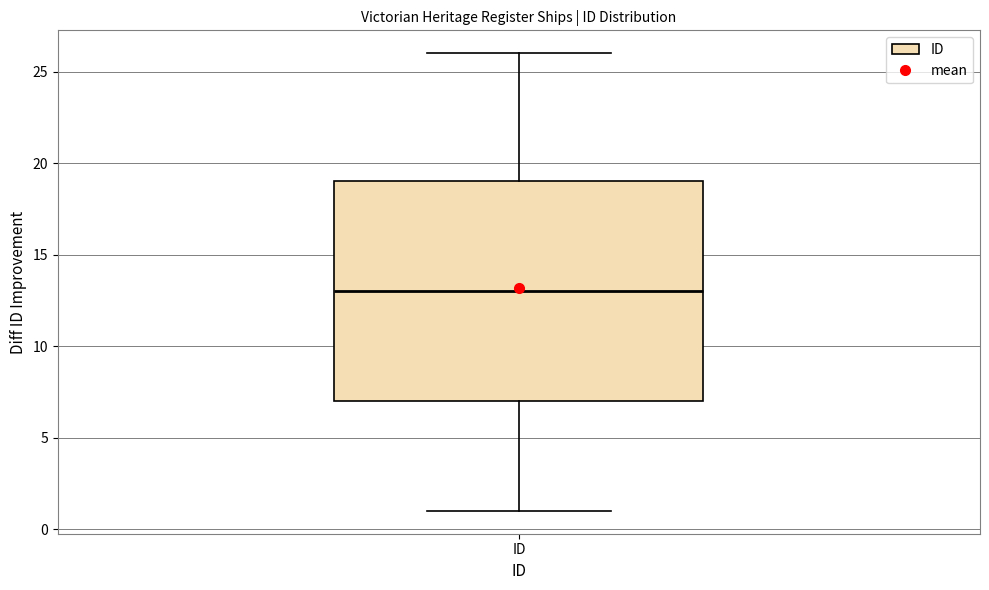

Read this box plot against the y-axis: the position of the median line, the range covered by the box, and the ends of both whiskers. The values are not printed on the chart, so give them approximately, as read against the axis.

median 13, box 7 to 19, whiskers 1 to 26